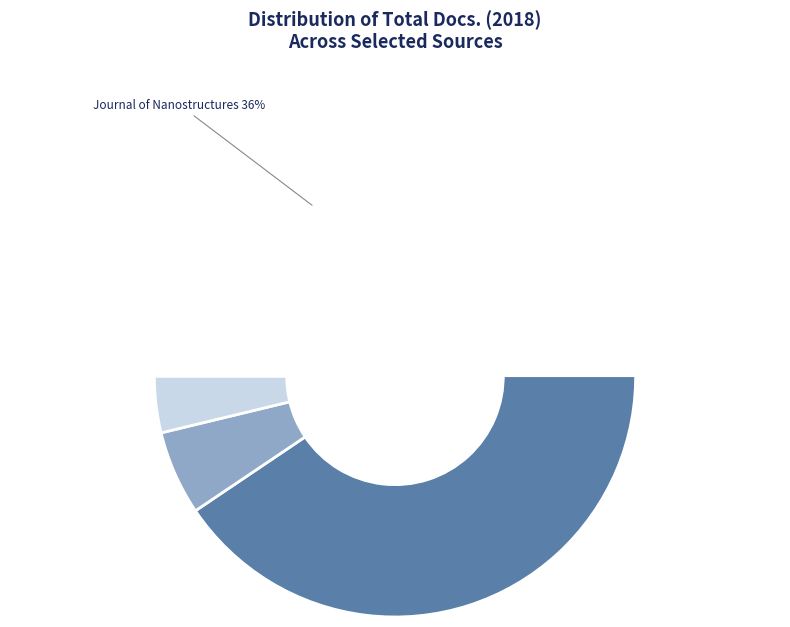

True or false: Journal of Nanostructures accounts for 36% of the total.

True